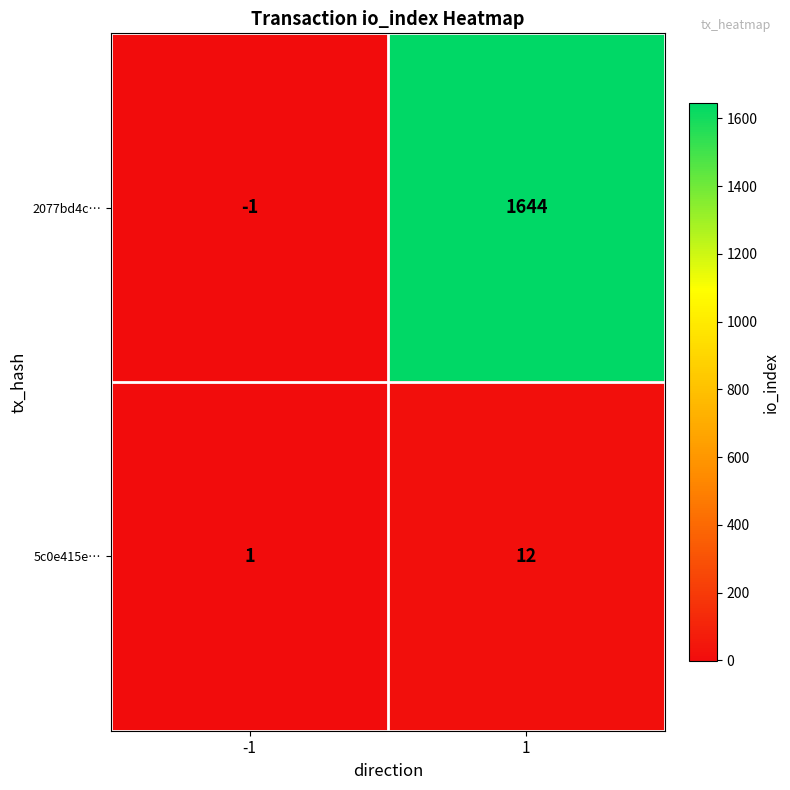

At 1, list the series in order from largest to smallest.

2077bd4c…, 5c0e415e…